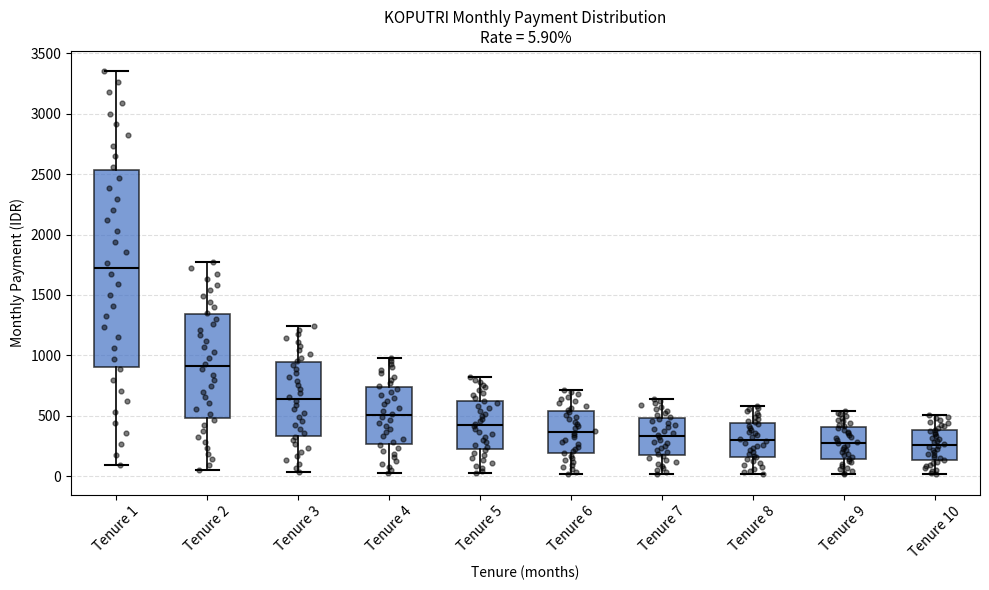

Which box's median line is the highest?

Tenure 1